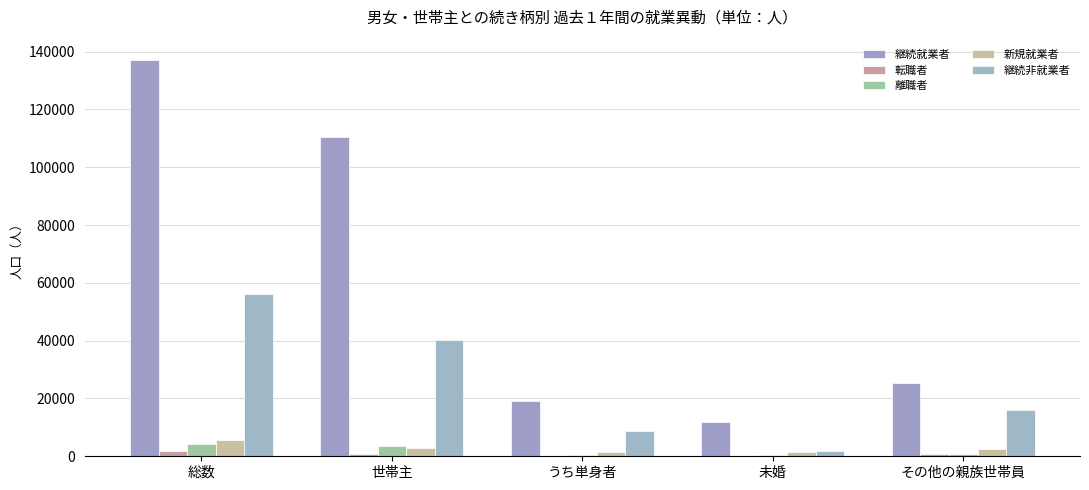

Which series has the largest total across all categories?

継続就業者